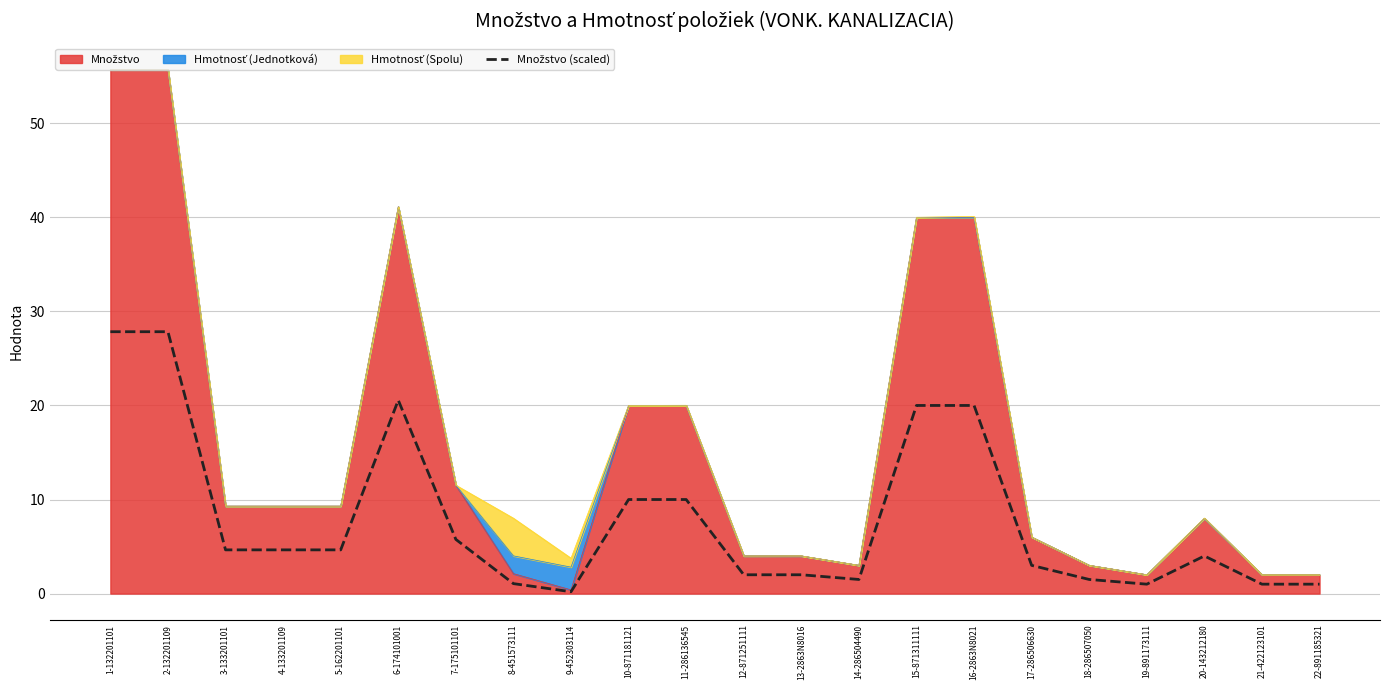

How many lines are shown in the chart?

1